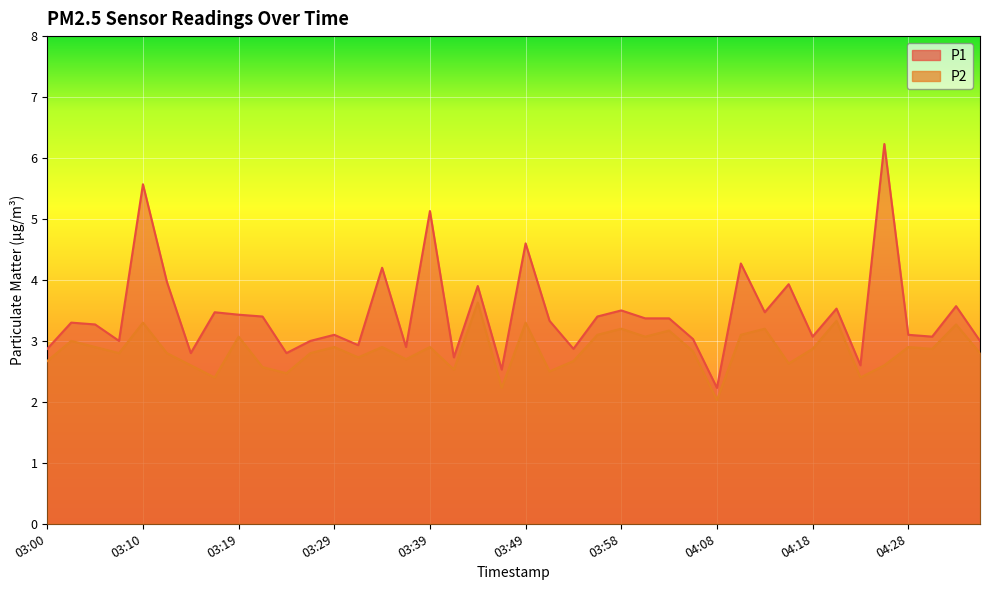

Rank the series by their average value, from highest to lowest.

P1, P2